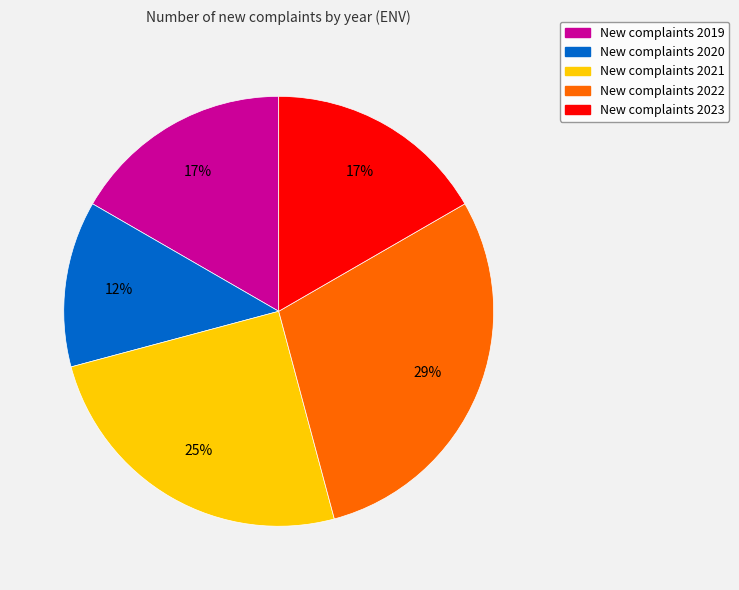

Is there any slice that represents more than half of the pie?

No